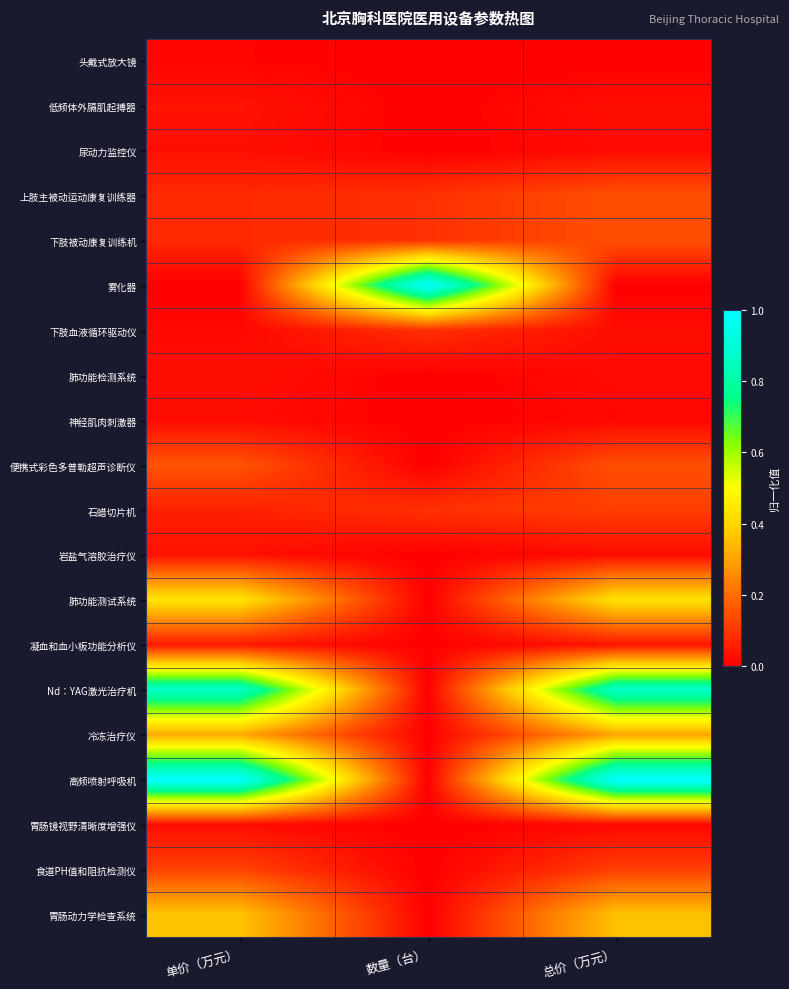

Reading right to left, extract all data points from this chart.

头戴式放大镜: 总价（万元）=0.0	数量（台）=0.0	单价（万元）=0.0
低频体外膈肌起搏器: 总价（万元）=0.0	数量（台）=0.0	单价（万元）=0.0
尿动力监控仪: 总价（万元）=0.0	数量（台）=0.0	单价（万元）=0.0
上肢主被动运动康复训练器: 总价（万元）=0.1	数量（台）=0.1	单价（万元）=0.1
下肢被动康复训练机: 总价（万元）=0.1	数量（台）=0.1	单价（万元）=0.1
雾化器: 总价（万元）=0.0	数量（台）=1.0	单价（万元）=0.0
下肢血液循环驱动仪: 总价（万元）=0.0	数量（台）=0.1	单价（万元）=0.0
肺功能检测系统: 总价（万元）=0.0	数量（台）=0.0	单价（万元）=0.0
神经肌肉刺激器: 总价（万元）=0.0	数量（台）=0.0	单价（万元）=0.0
便携式彩色多普勒超声诊断仪: 总价（万元）=0.1	数量（台）=0.0	单价（万元）=0.2
石蜡切片机: 总价（万元）=0.1	数量（台）=0.1	单价（万元）=0.1
岩盐气溶胶治疗仪: 总价（万元）=0.0	数量（台）=0.0	单价（万元）=0.0
肺功能测试系统: 总价（万元）=0.4	数量（台）=0.0	单价（万元）=0.4
凝血和血小板功能分析仪: 总价（万元）=0.0	数量（台）=0.0	单价（万元）=0.0
Nd：YAG激光治疗机: 总价（万元）=0.9	数量（台）=0.0	单价（万元）=0.9
冷冻治疗仪: 总价（万元）=0.3	数量（台）=0.0	单价（万元）=0.3
高频喷射呼吸机: 总价（万元）=1.0	数量（台）=0.0	单价（万元）=1.0
胃肠镜视野清晰度增强仪: 总价（万元）=0.0	数量（台）=0.0	单价（万元）=0.0
食道PH值和阻抗检测仪: 总价（万元）=0.1	数量（台）=0.0	单价（万元）=0.1
胃肠动力学检查系统: 总价（万元）=0.4	数量（台）=0.0	单价（万元）=0.4